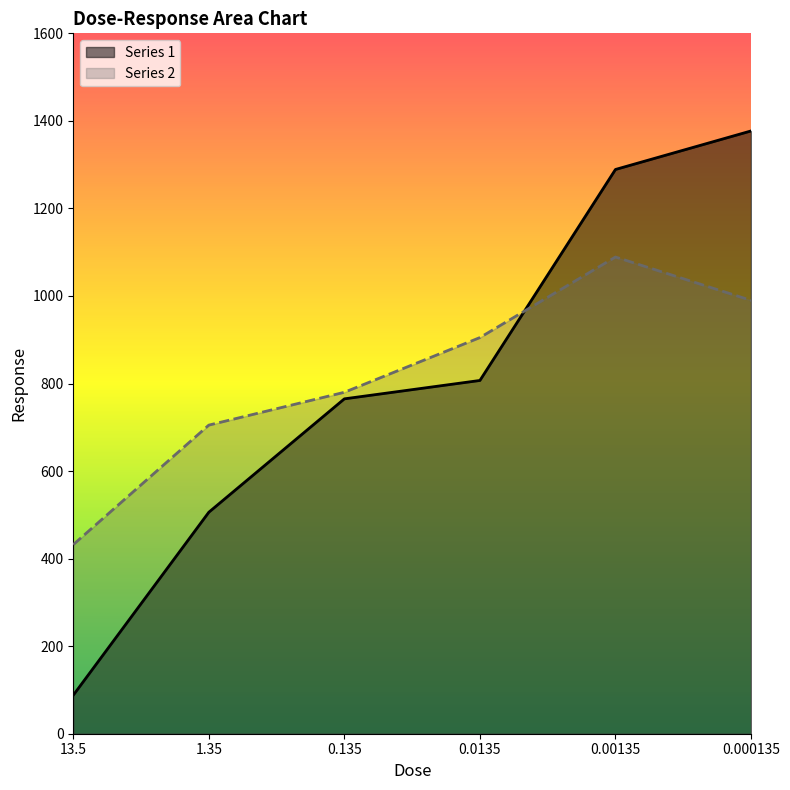

At how many categories does at least one series exceed 1314?

1